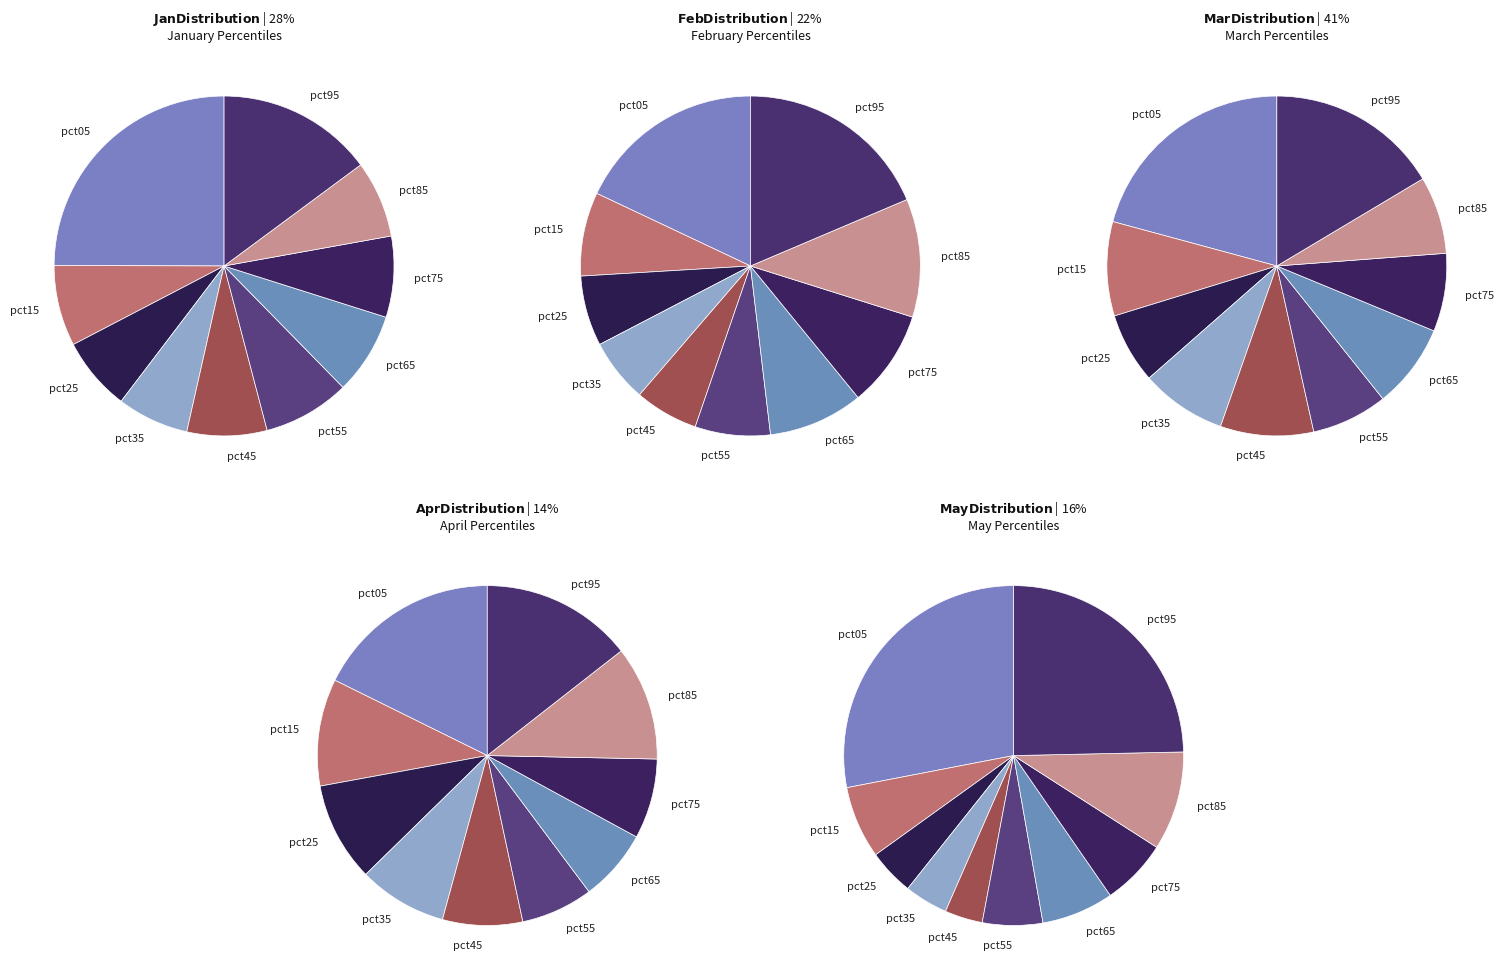

Rank the series by their maximum value, from highest to lowest.

Jan, Mar, May, Feb, Apr